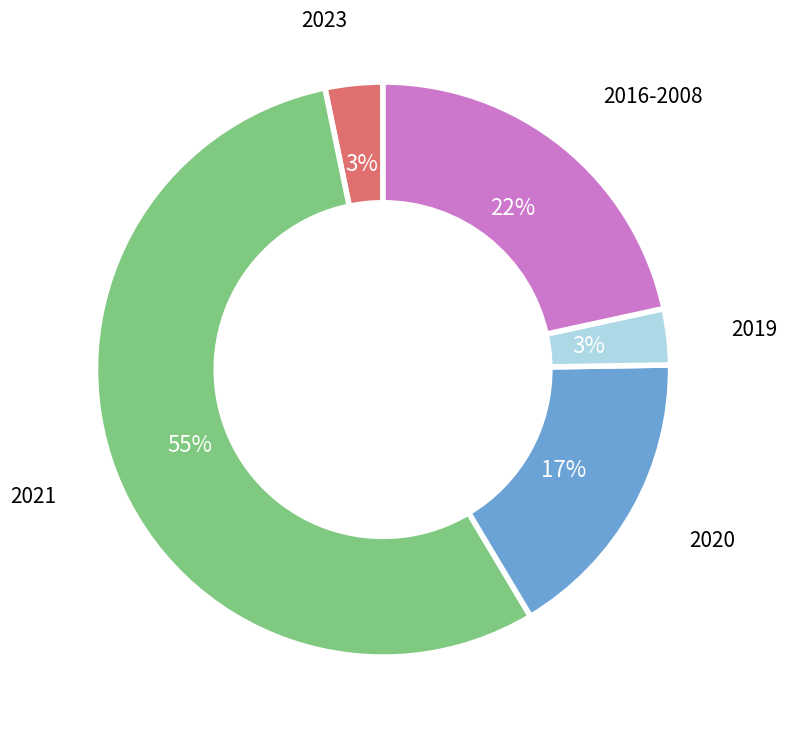

To the nearest percent, what is the average slice percentage?

20%